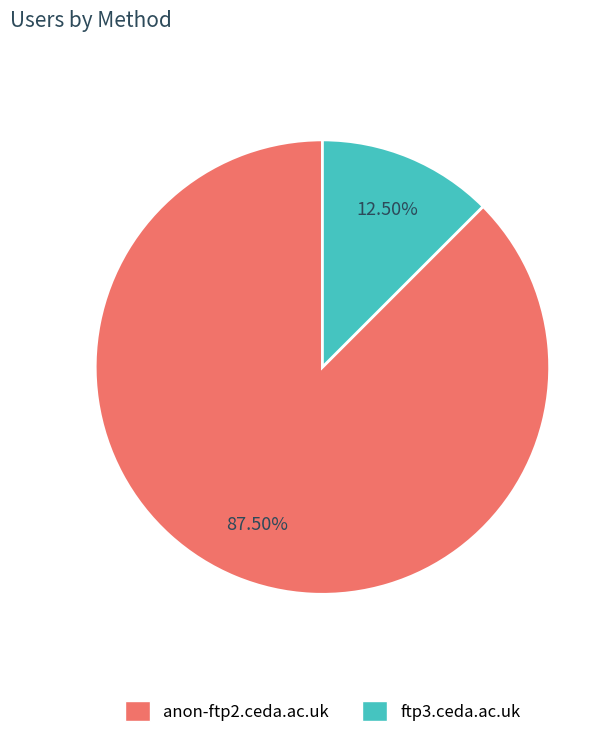

What is the smallest slice in the pie chart?

ftp3.ceda.ac.uk